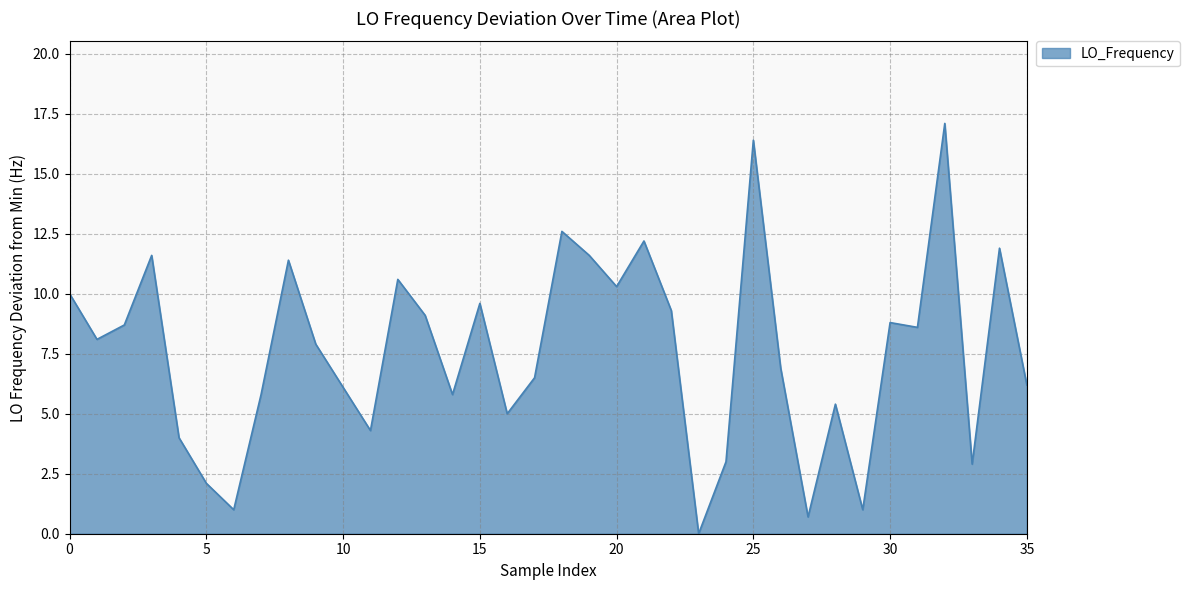

What is the maximum value shown in the chart?

17.1